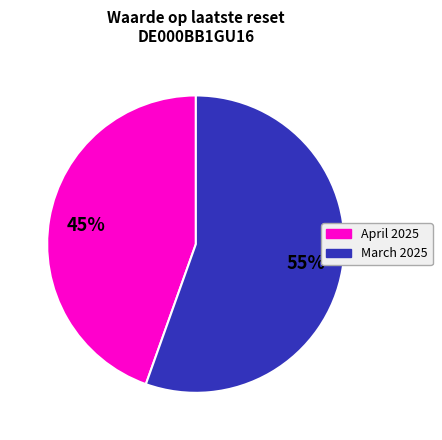

What is the smallest slice in the pie chart?

April 2025